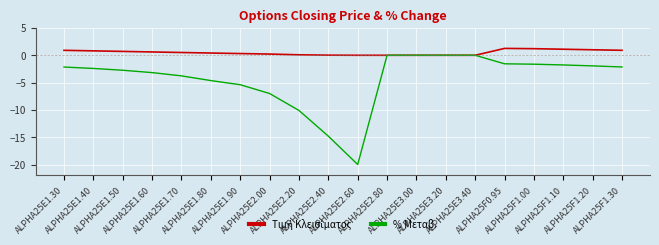

What position from the right is ALPHA25E2.00?

13